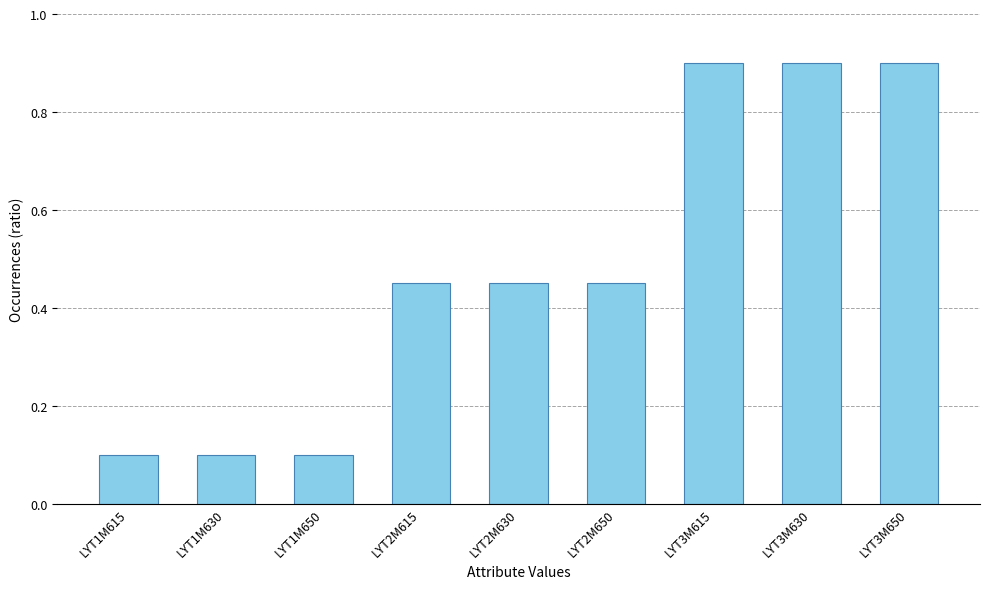

What is the smallest value displayed?

0.1